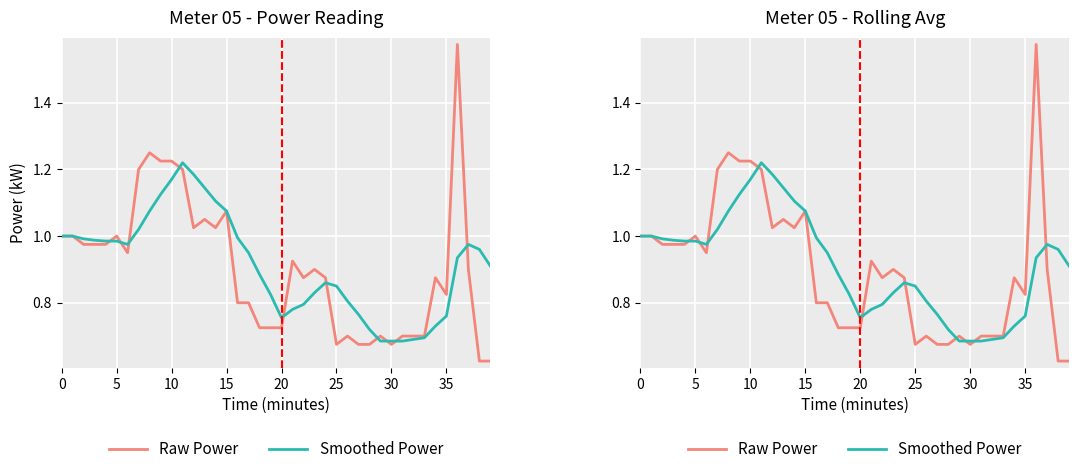

True or false: Smoothed Power has a value of 0.8 at 11.

False